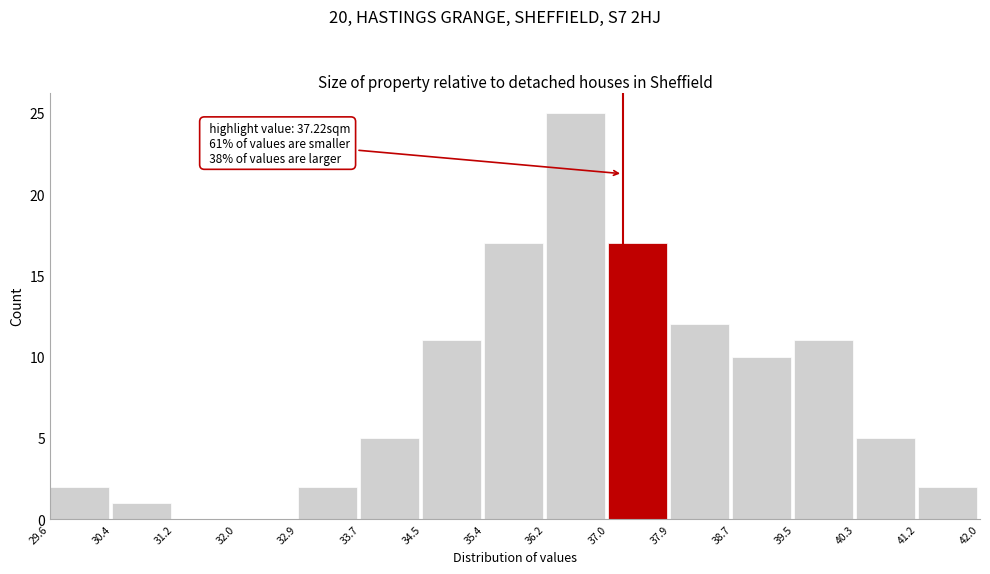

Over which range of the x-axis is the bar tallest?

36.2 to 37.0